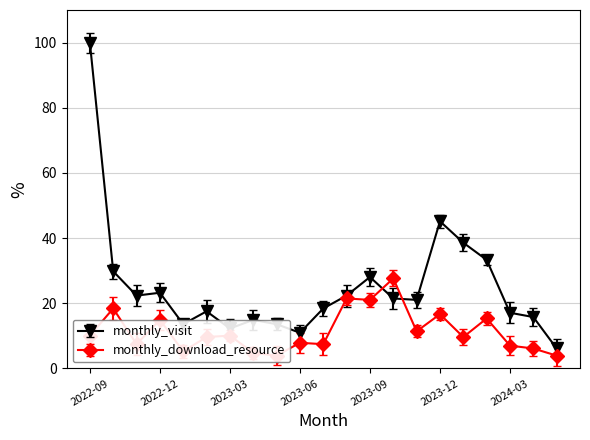

What is the total value across all series at 2023-03?

22.4